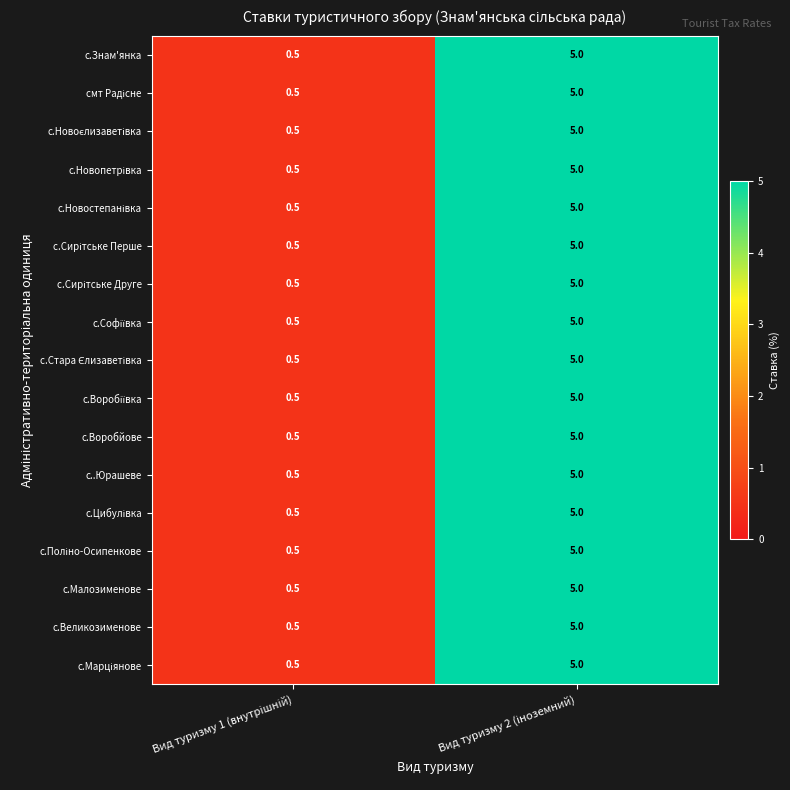

What is the maximum value shown in the chart?

5.0